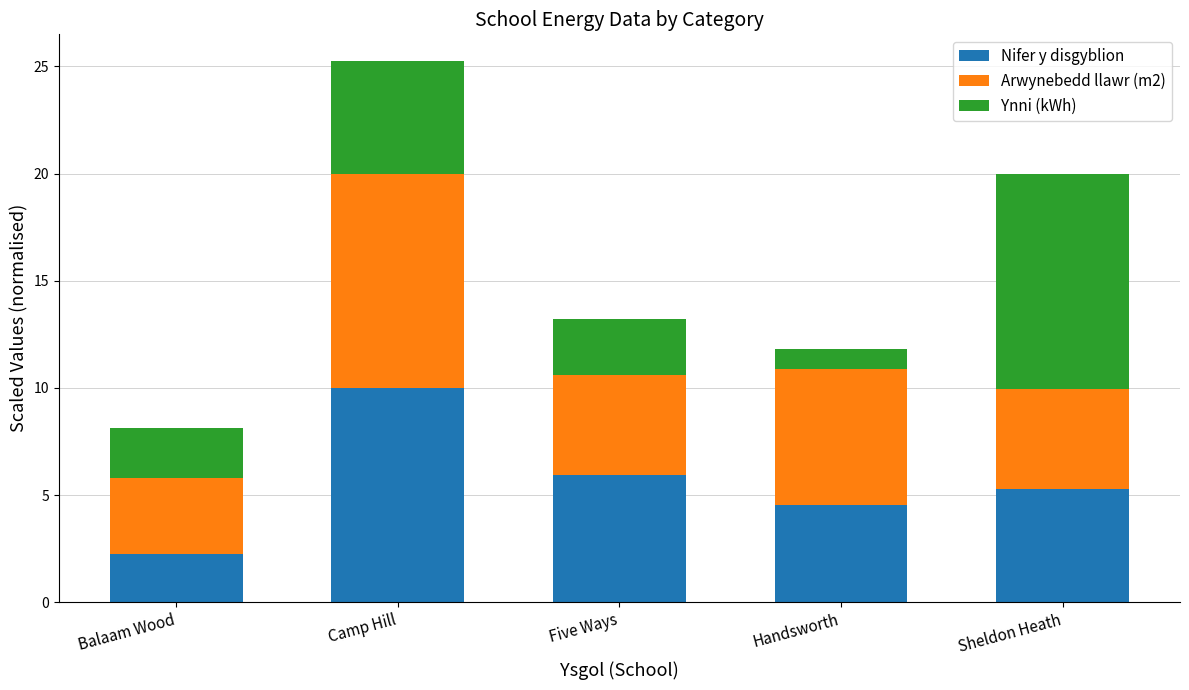

Does the chart contain stacked bars?

Yes